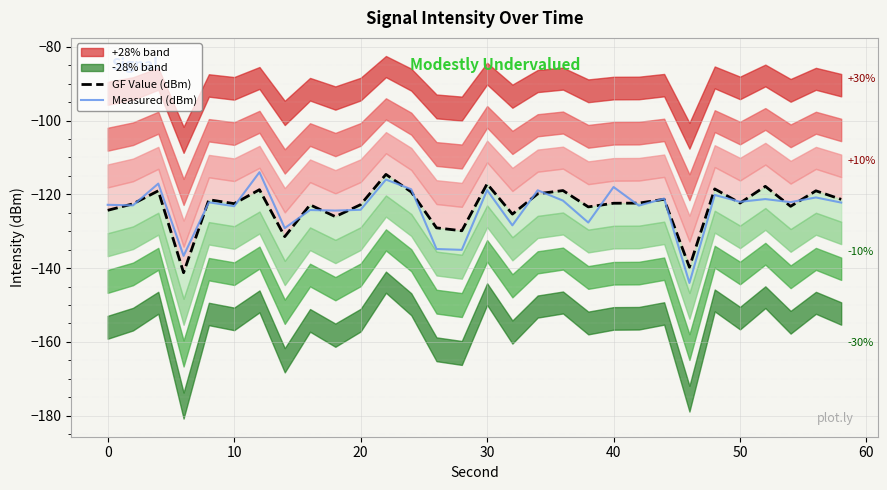

Reading left to right, what are all the values shown in this chart?

GF Value (dBm): -124.3	-122.6	-119.0	-141.2	-121.5	-122.5	-118.7	-131.5	-122.8	-126.0	-122.8	-114.6	-119.3	-129.1	-129.9	-117.2	-125.4	-119.9	-119.0	-123.4	-122.4	-122.4	-121.3	-139.7	-118.5	-122.4	-117.8	-123.2	-119.0	-121.4
Measured (dBm): -122.8	-123.0	-117.1	-136.7	-122.2	-123.2	-114.0	-129.2	-124.2	-124.4	-124.2	-116.0	-118.6	-134.8	-135.0	-118.8	-128.4	-118.9	-121.7	-127.6	-118.0	-123.1	-121.1	-144.0	-120.2	-122.0	-121.3	-122.1	-120.8	-122.2